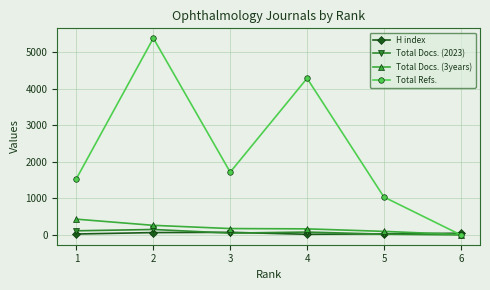

What is the value of the Total Refs. point at the 3rd from the left?

1716